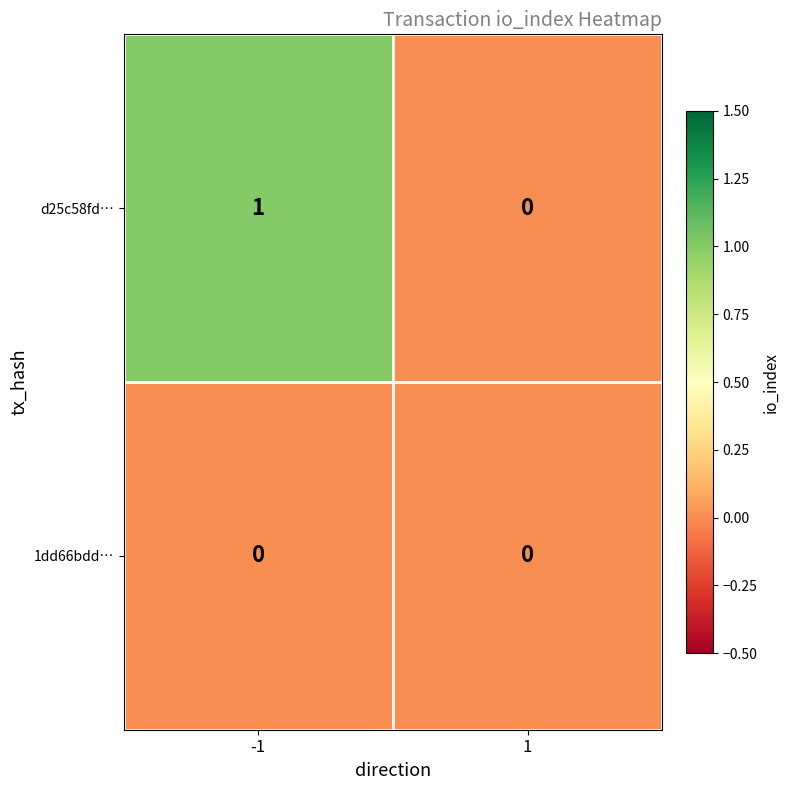

Reading right to left, list all the values displayed in this chart.

d25c58fd…: 0	1
1dd66bdd…: 0	0